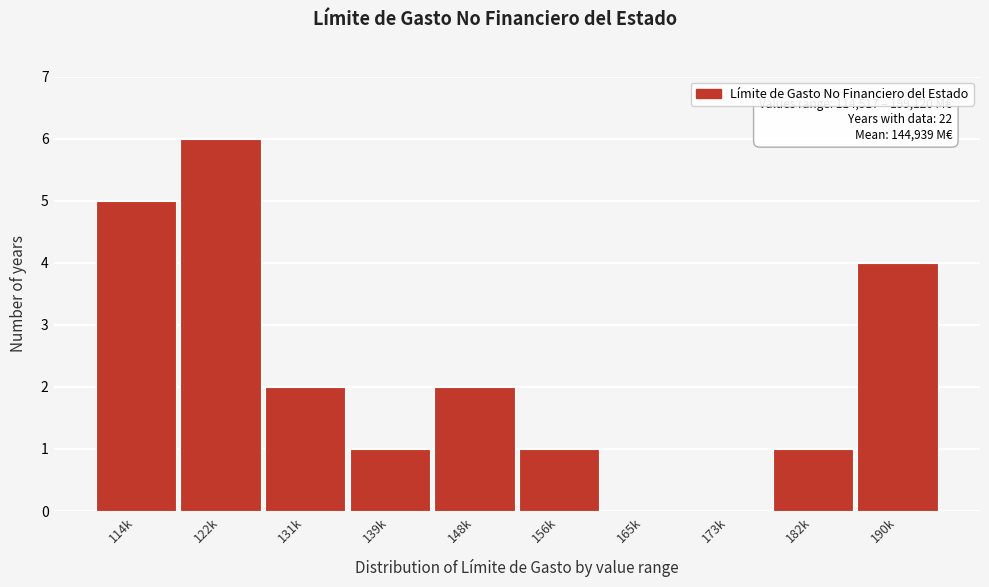

Reading left to right, extract all data points from this chart.

114k=5	122k=6	131k=2	139k=1	148k=2	156k=1	165k=0	173k=0	182k=1	190k=4